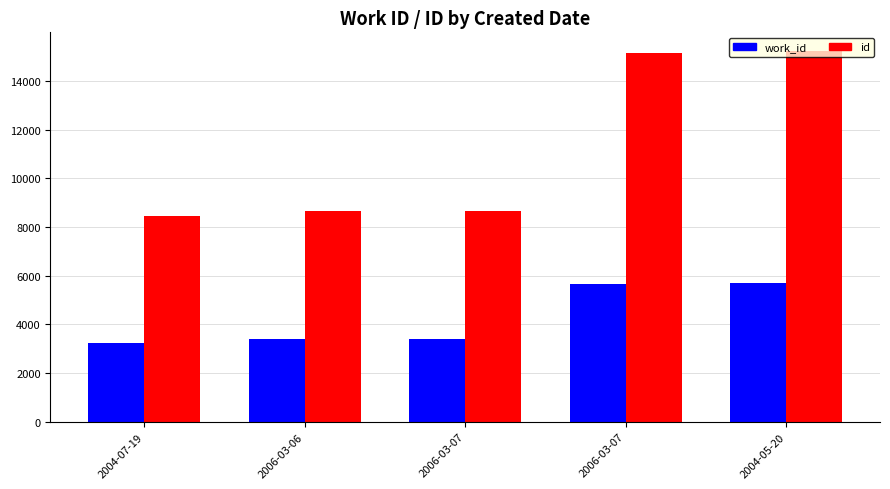

The id series shows 8666 at 2006-03-07. True or false?

True